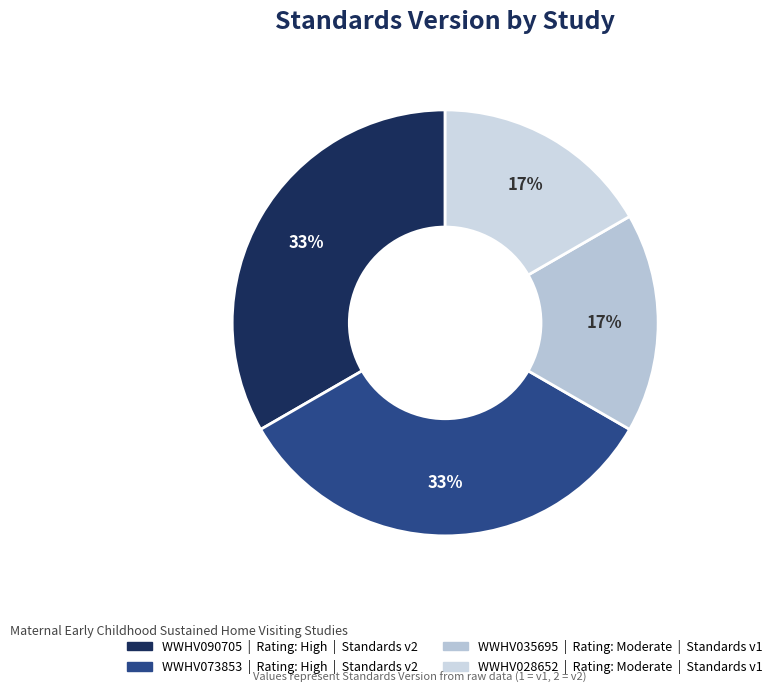

Which slice is the smallest?

WWHV035695